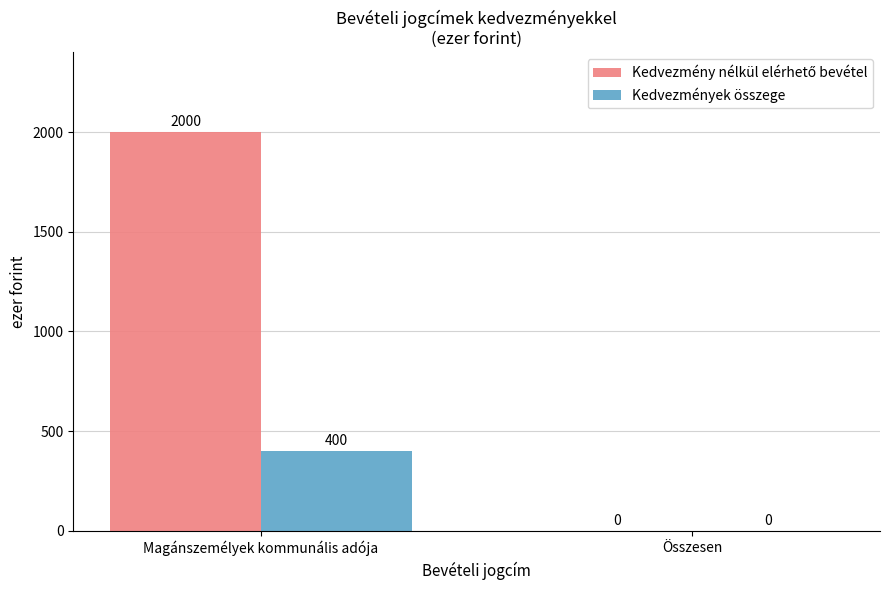

The Kedvezmények összege series shows 154 at Összesen. True or false?

False